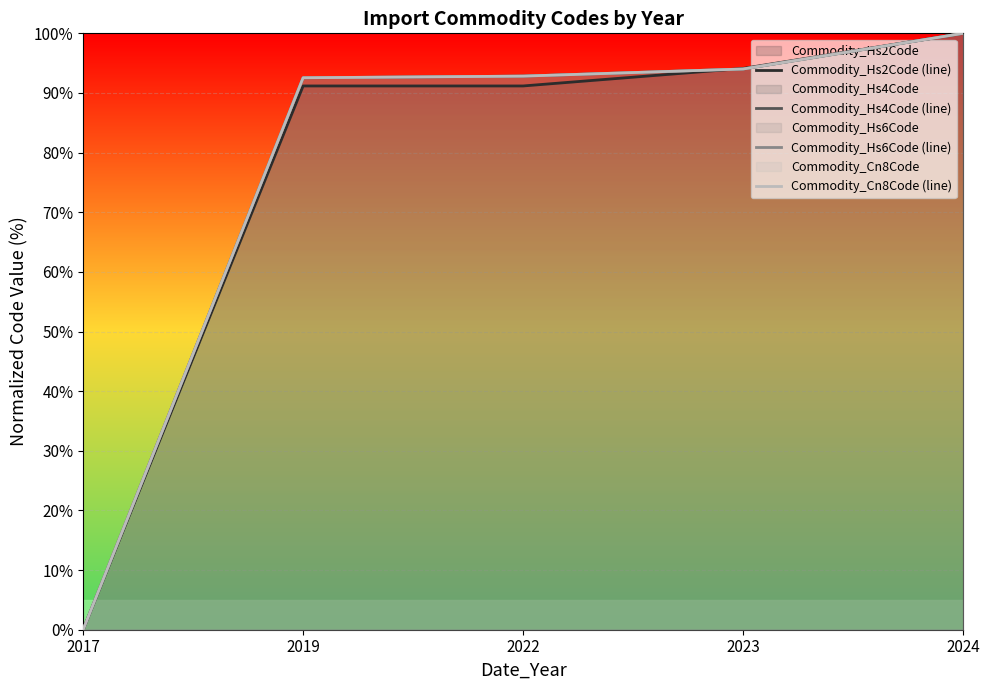

True or false: Commodity_Cn8Code (line) has more than 2 interior local peaks.

False